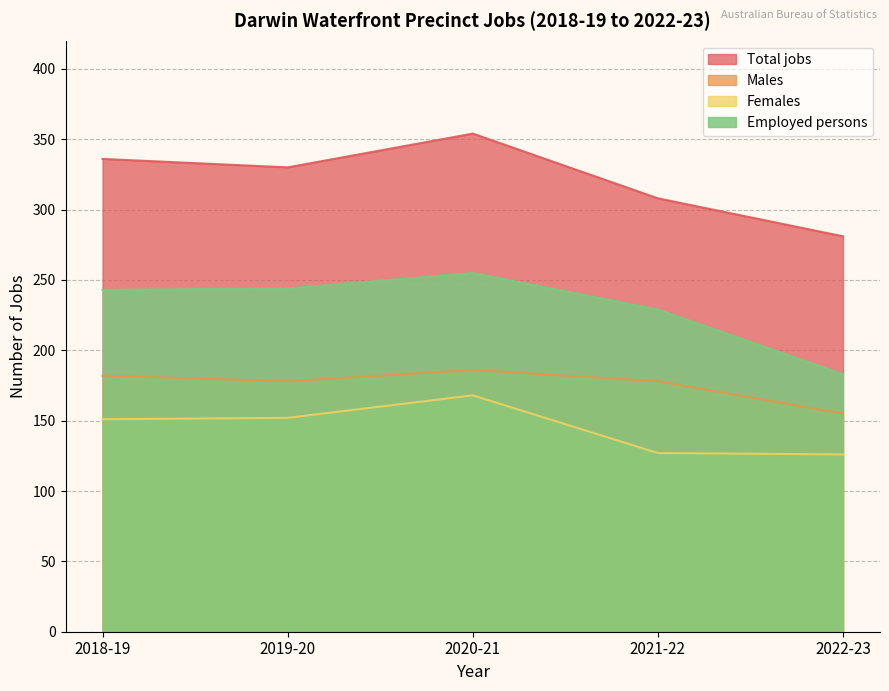

Rank the series by their maximum value, from lowest to highest.

Females, Males, Employed persons, Total jobs